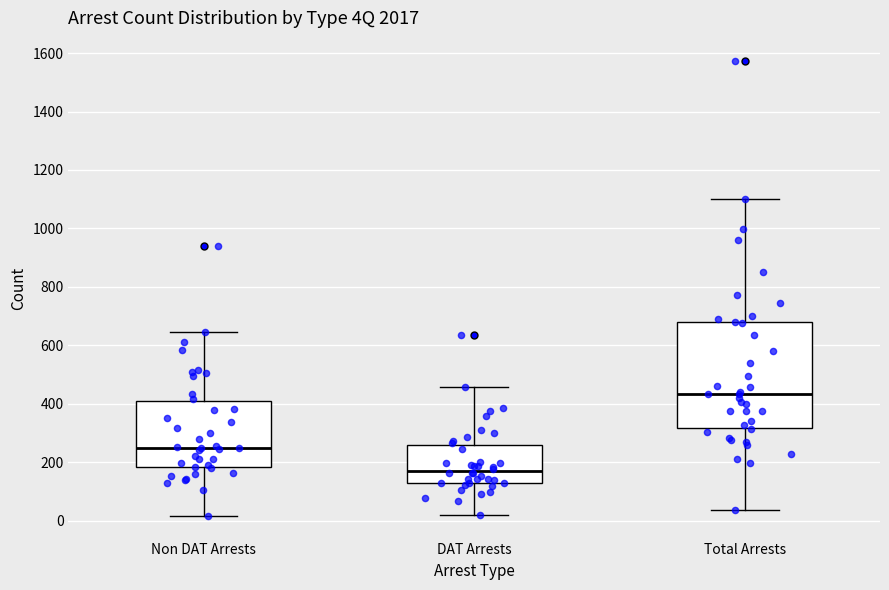

Where does the upper whisker of the box for DAT Arrests end on the y-axis? The values are not printed on the chart, so give them approximately, as read against the axis.

460